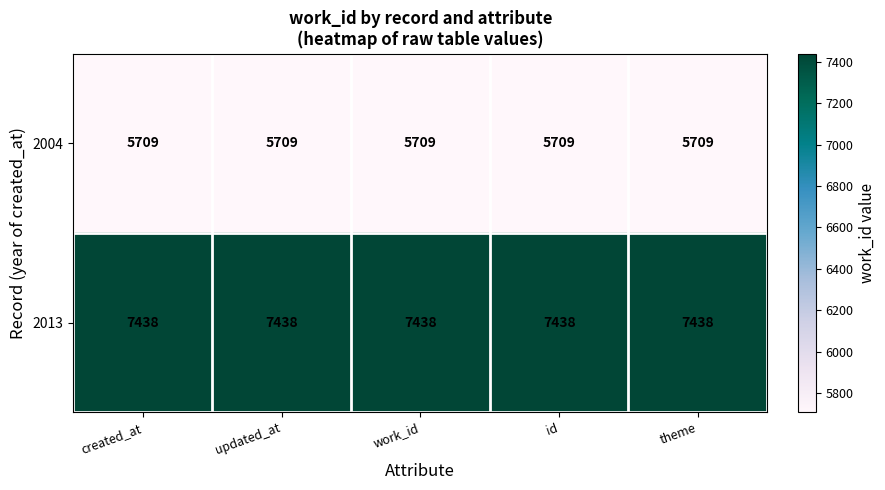

What is the sum of all 2004 values?

28545